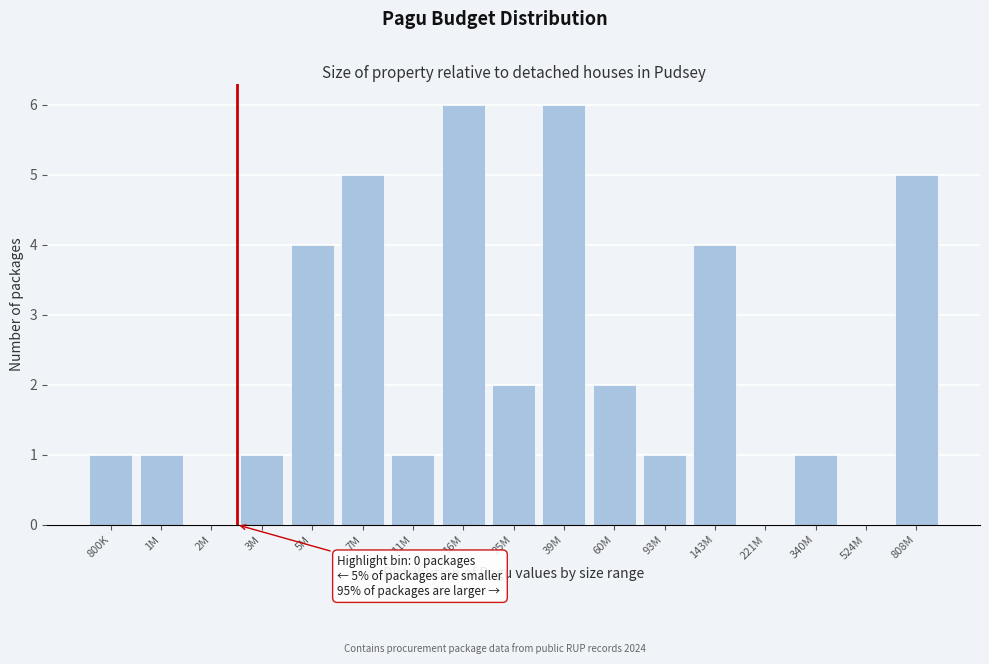

Reading left to right, list all the values displayed in this chart.

800K=1	1M=1	2M=0	3M=1	5M=4	7M=5	11M=1	16M=6	25M=2	39M=6	60M=2	93M=1	143M=4	221M=0	340M=1	524M=0	808M=5